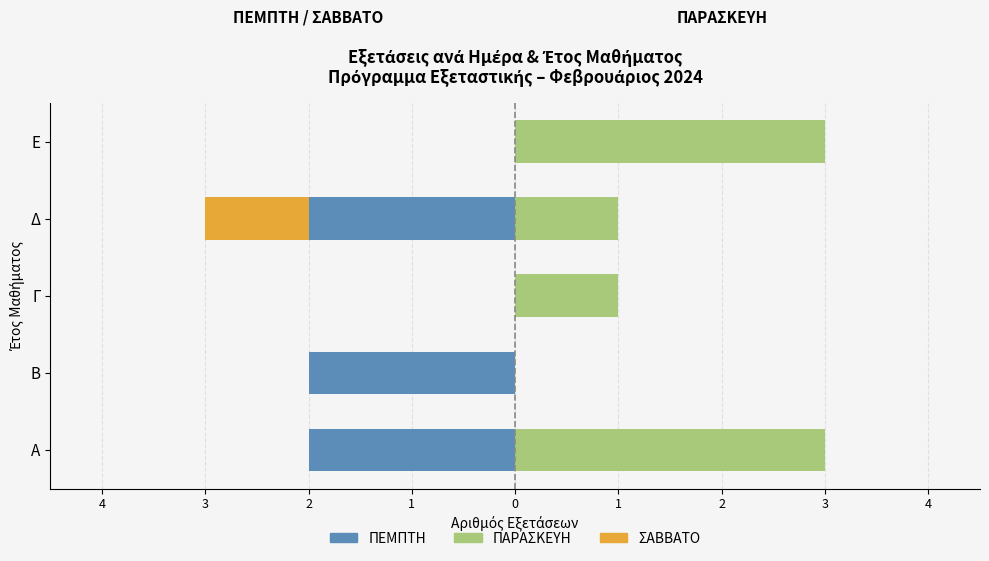

Which series has the widest spread of values?

ΠΑΡΑΣΚΕΥΗ